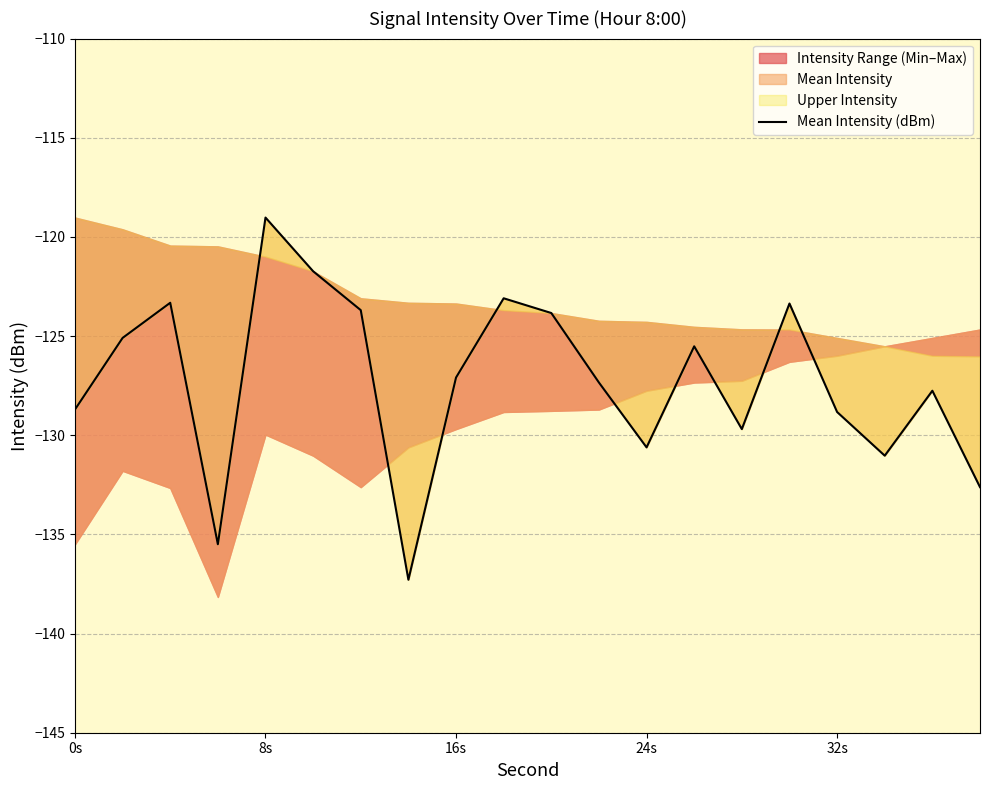

What is the value of the 19th point from the left?

-127.8